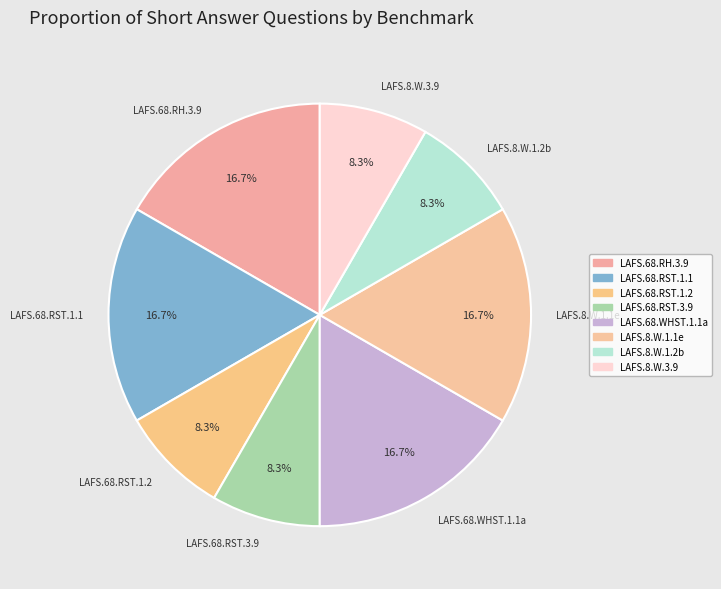

Is there any slice that represents more than half of the pie?

No